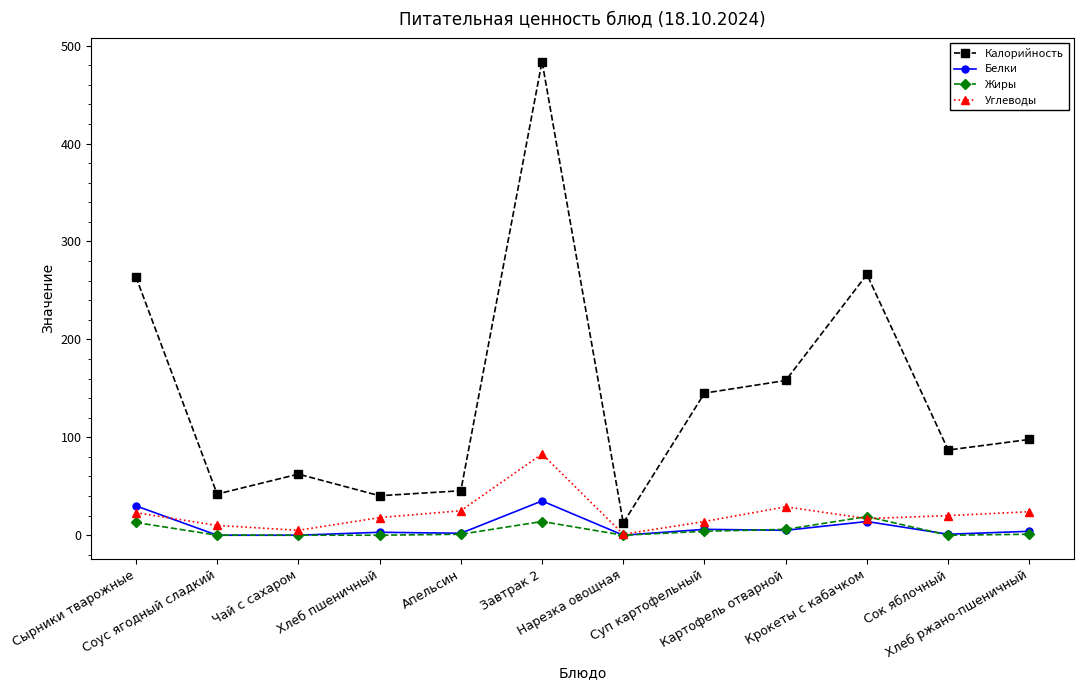

What is the difference between the highest and lowest values at Нарезка овощная?

12.5